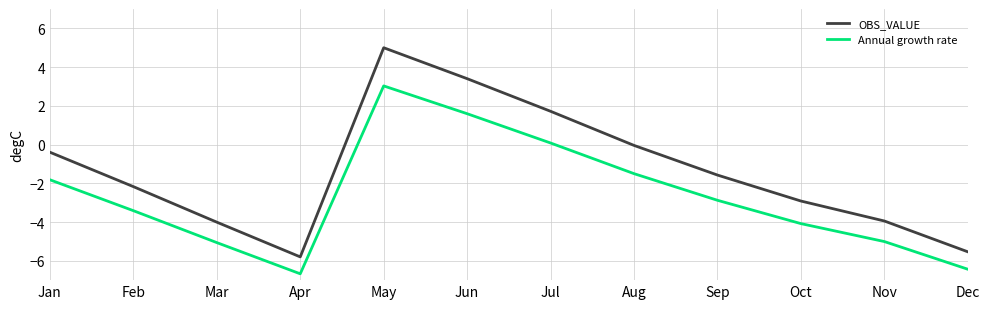

At which category does Annual growth rate reach its first local peak?

May